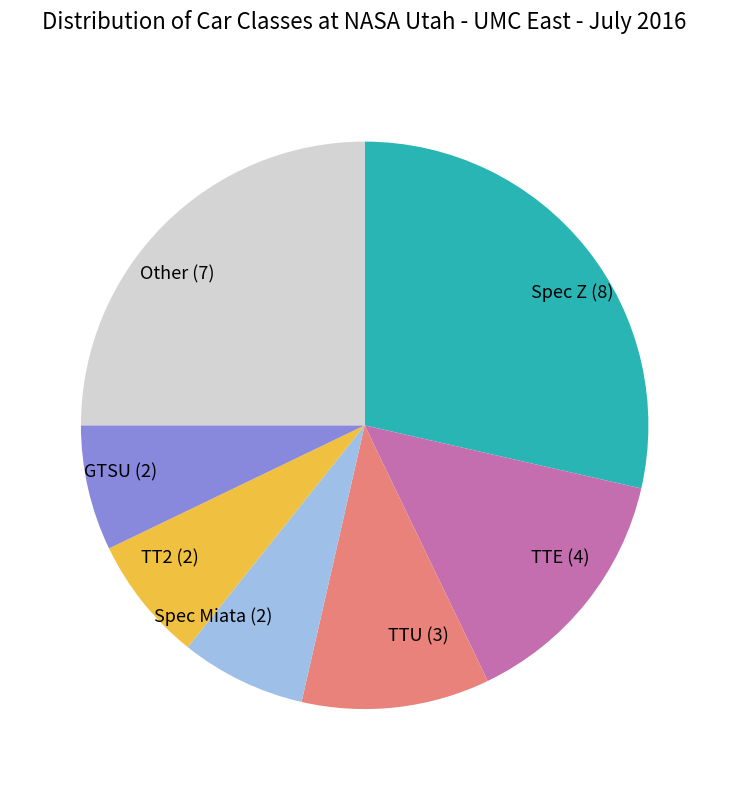

True or false: TTU (3) accounts for 11% of the total.

True